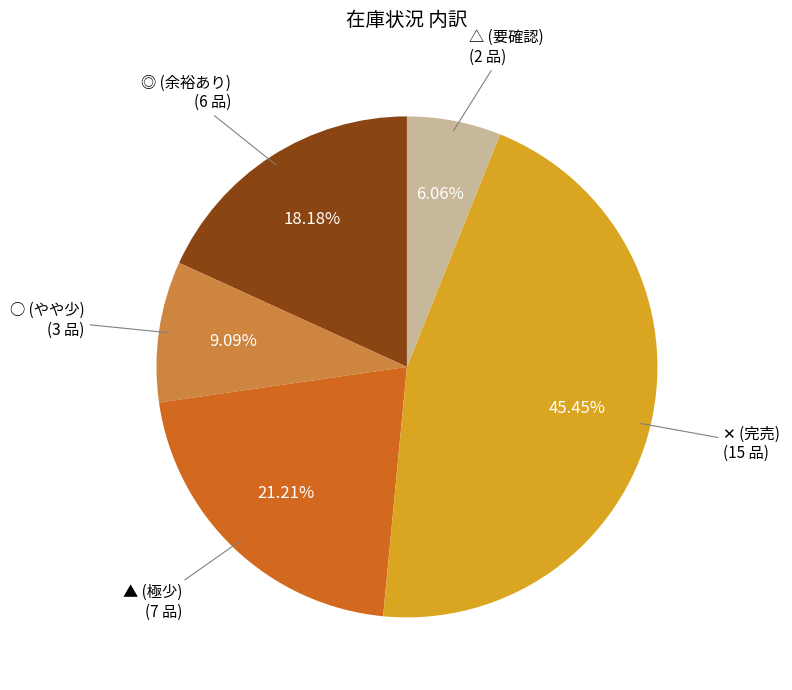

Is there a majority slice in this chart?

No